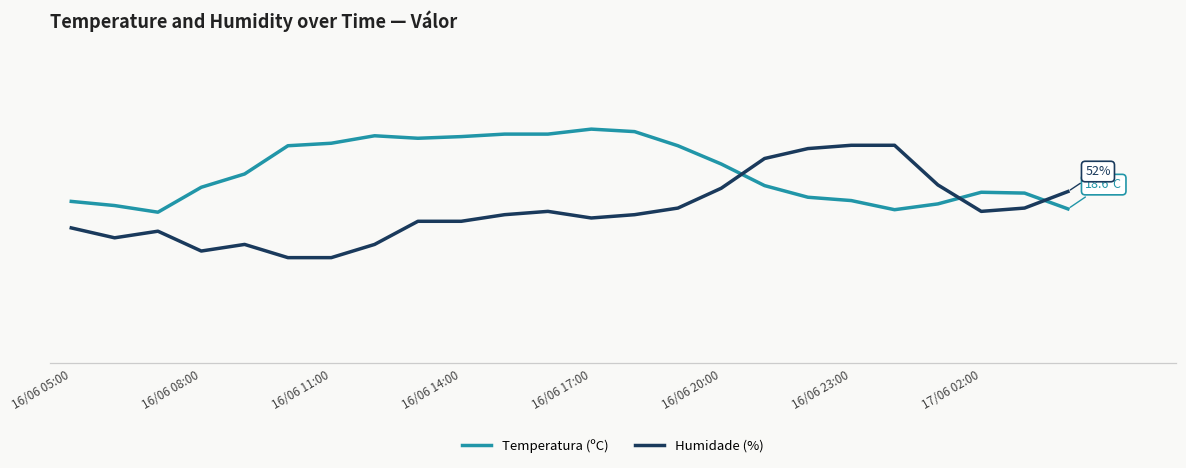

Between 16/06 17:00 and 16/06 20:00, which is larger?

16/06 17:00